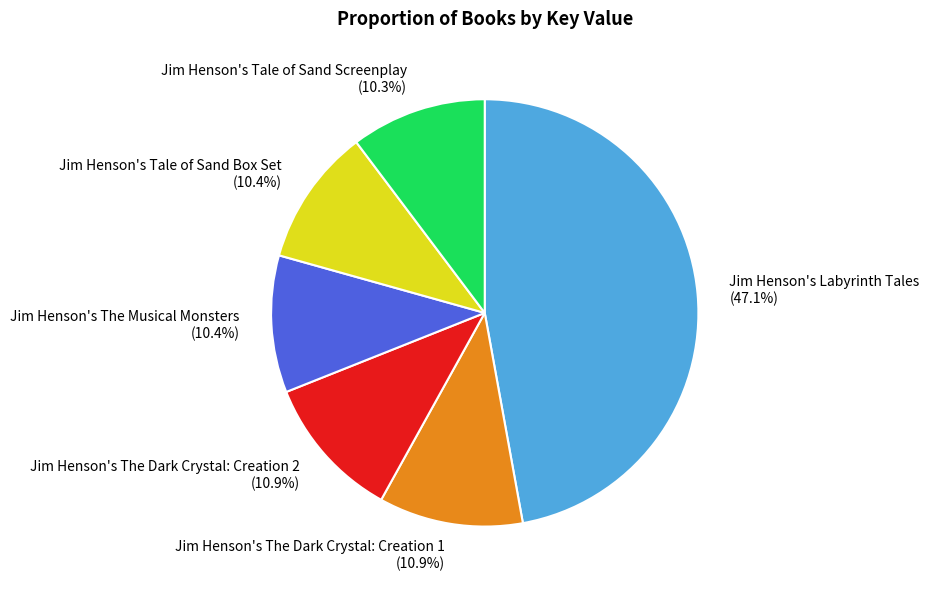

What portion of the pie excludes Jim Henson's The Dark Crystal: Creation 1?

89.1%